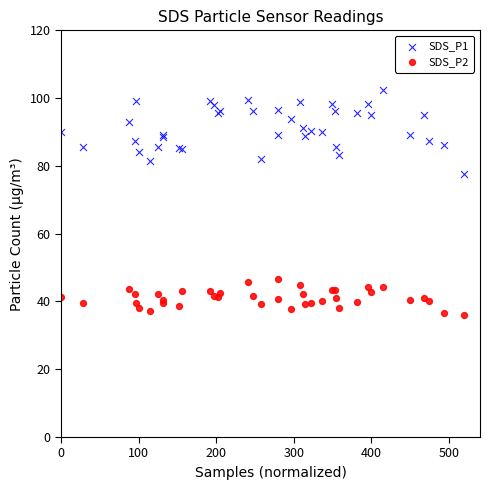

Which series has the widest spread of Y values?

SDS_P1